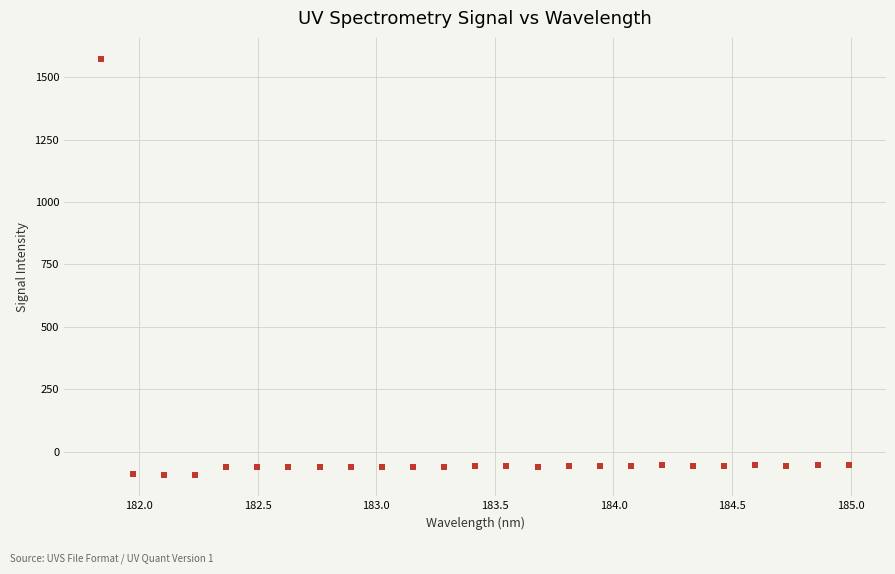

What is the range of Y values (max minus min)?

1667.5